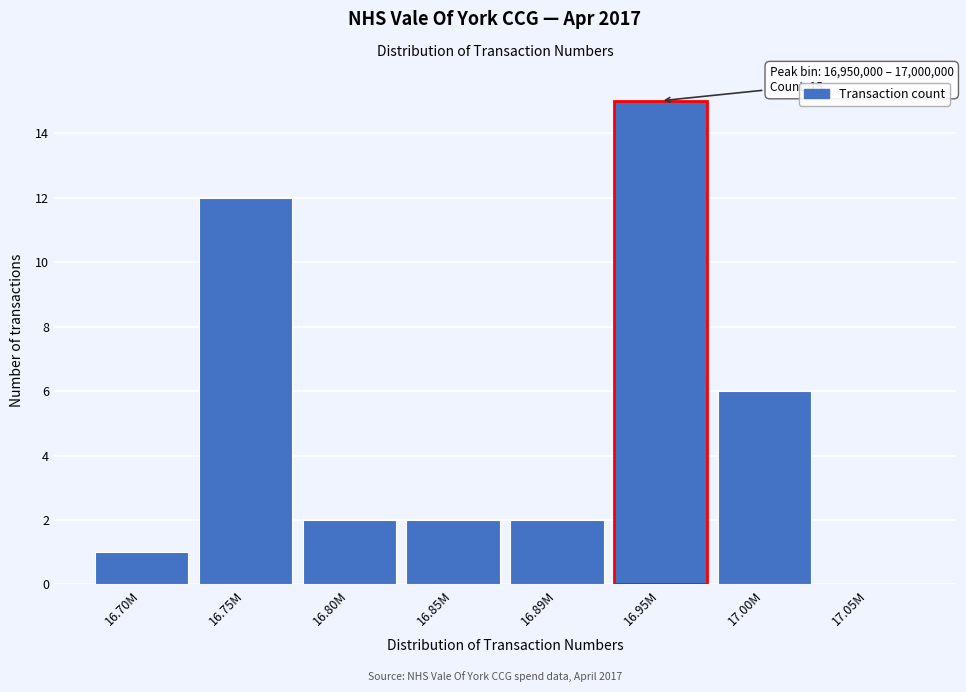

Reading right to left, what are all the values shown in this chart?

17.05M=0	17.00M=6	16.95M=15	16.89M=2	16.85M=2	16.80M=2	16.75M=12	16.70M=1